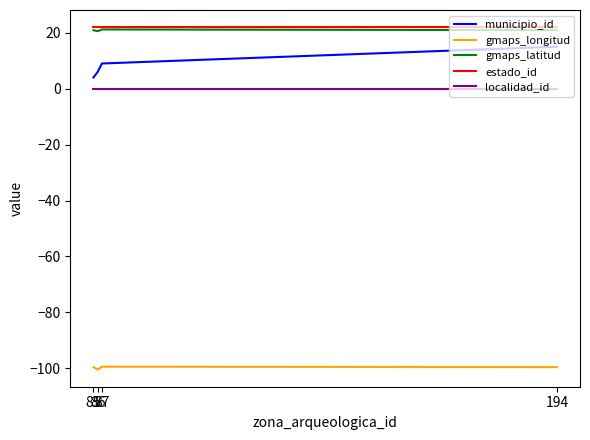

What is the maximum value for gmaps_latitud?

21.2